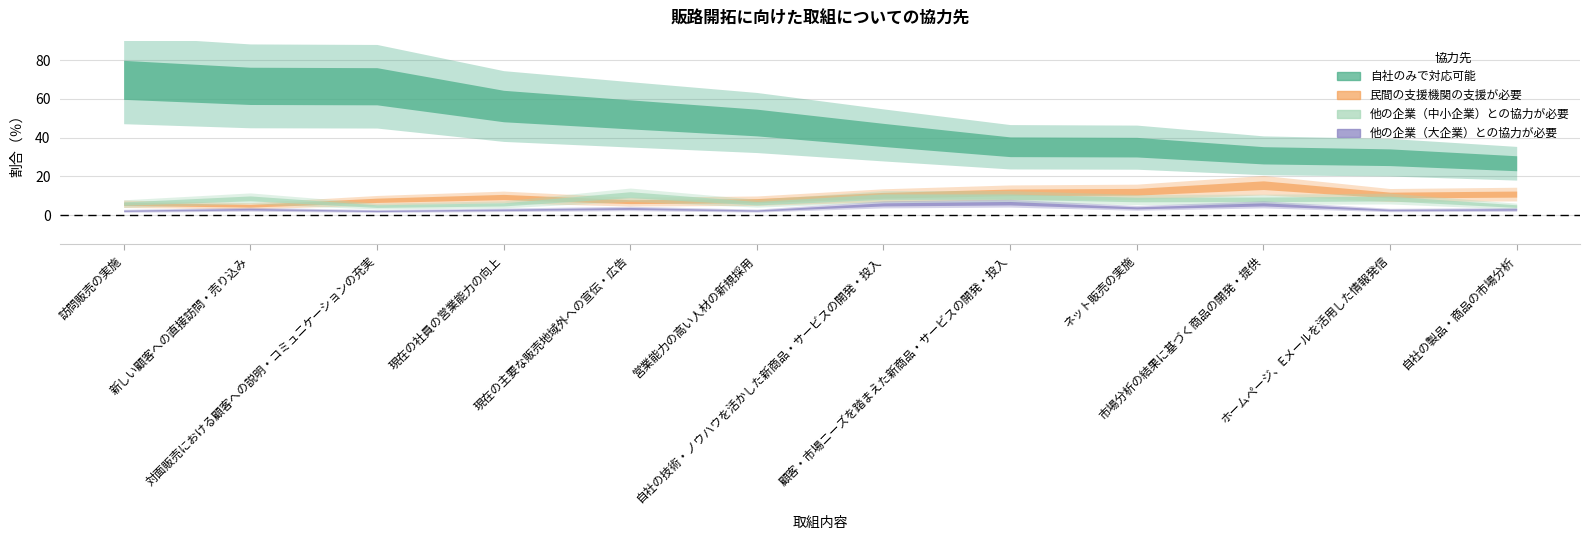

What is the spread (max minus min) of values at 顧客・市場ニーズを踏まえた新商品・サービスの開発・投入?

29.1